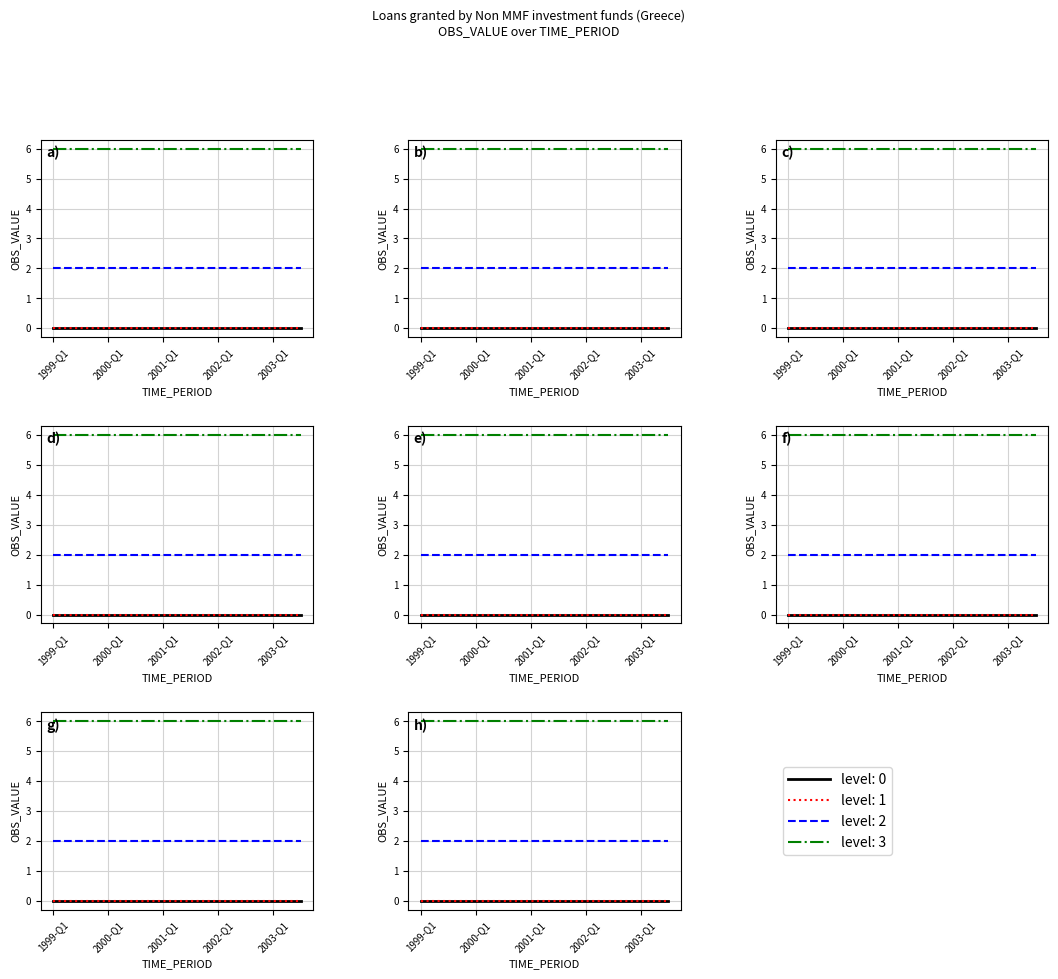

What is the label of the 4th point from the right?

2002-Q4